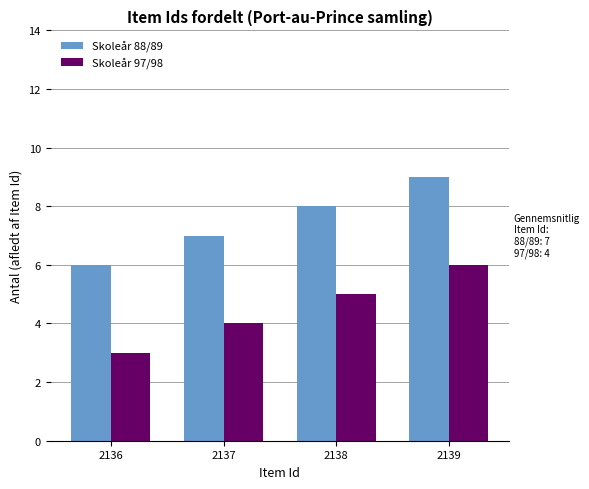

Is it true that Skoleår 97/98 equals 3 at 2136?

True